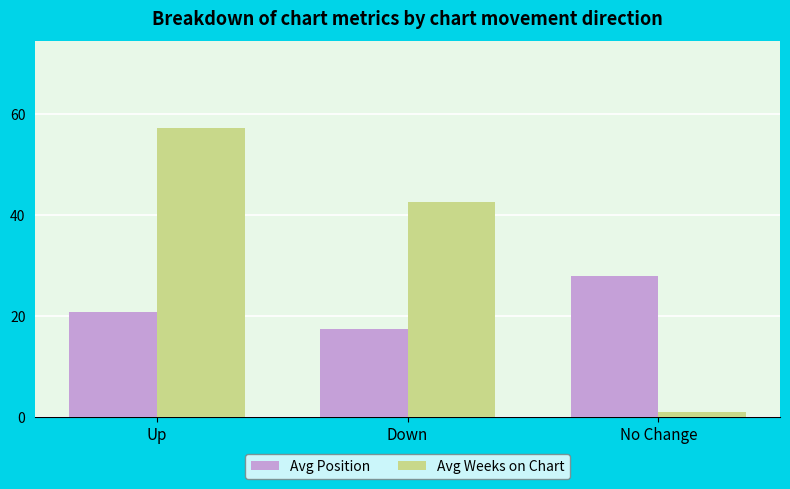

What is the label of the 3rd bar from the left?

No Change